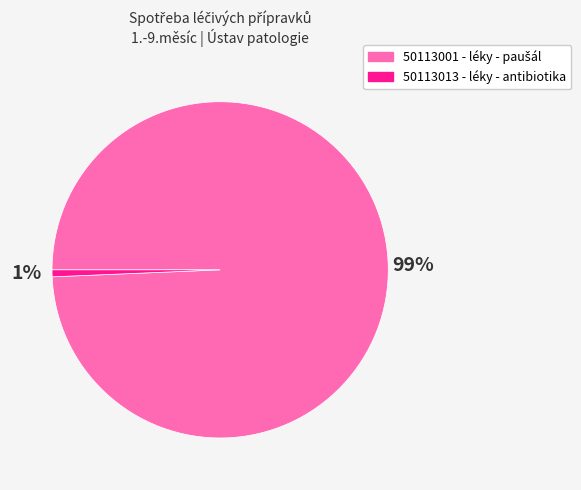

To the nearest percent, what is the average slice percentage?

50%